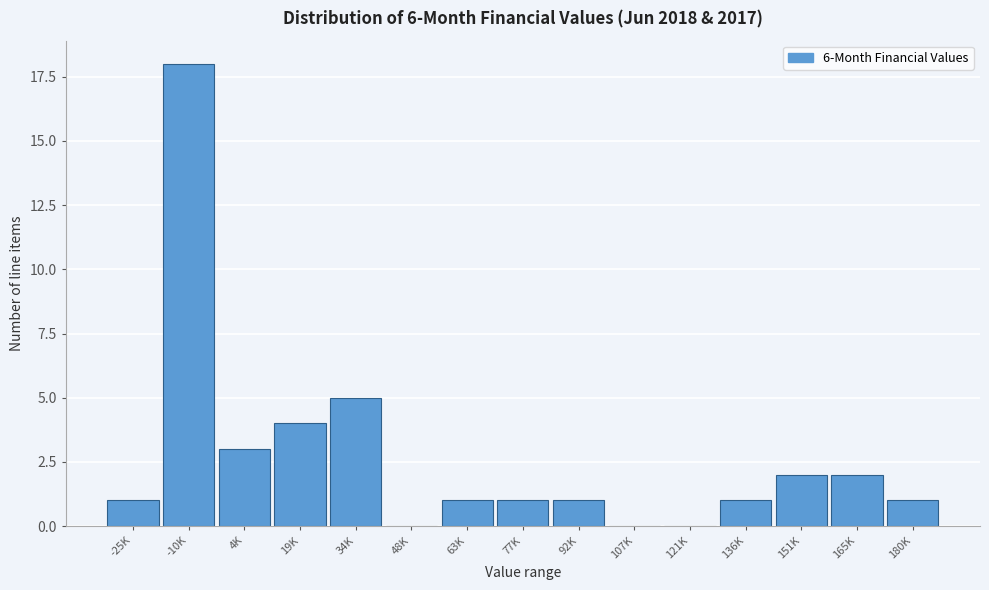

Reading left to right, transcribe all the data shown in this chart.

-25K=1	-10K=18	4K=3	19K=4	34K=5	48K=0	63K=1	77K=1	92K=1	107K=0	121K=0	136K=1	151K=2	165K=2	180K=1